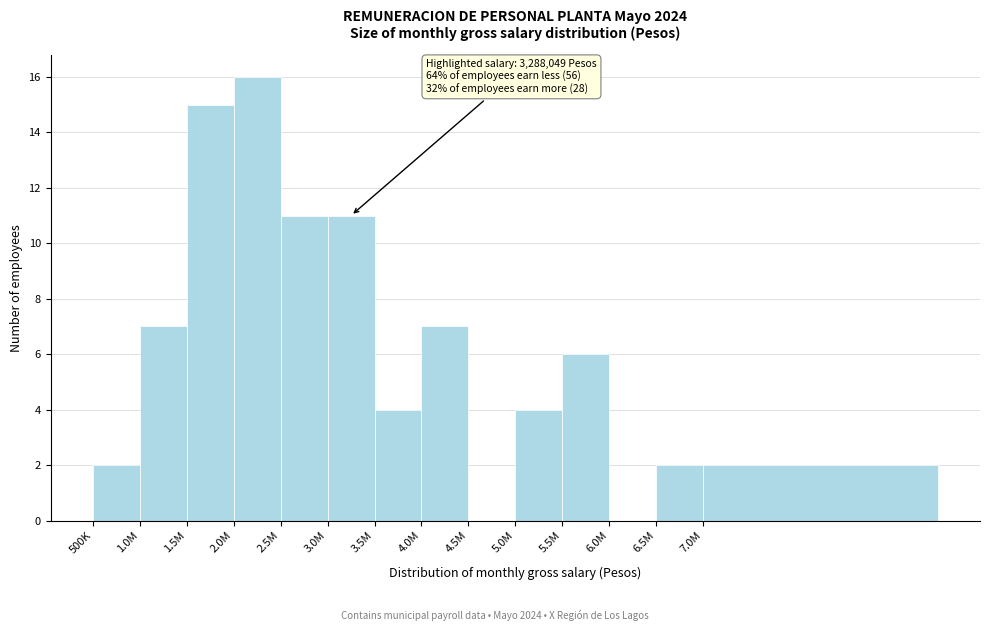

Reading left to right, transcribe all the data shown in this chart.

500K=2	1.0M=7	1.5M=15	2.0M=16	2.5M=11	3.0M=11	3.5M=4	4.0M=7	4.5M=0	5.0M=4	5.5M=6	6.0M=0	6.5M=2	7.0M=2